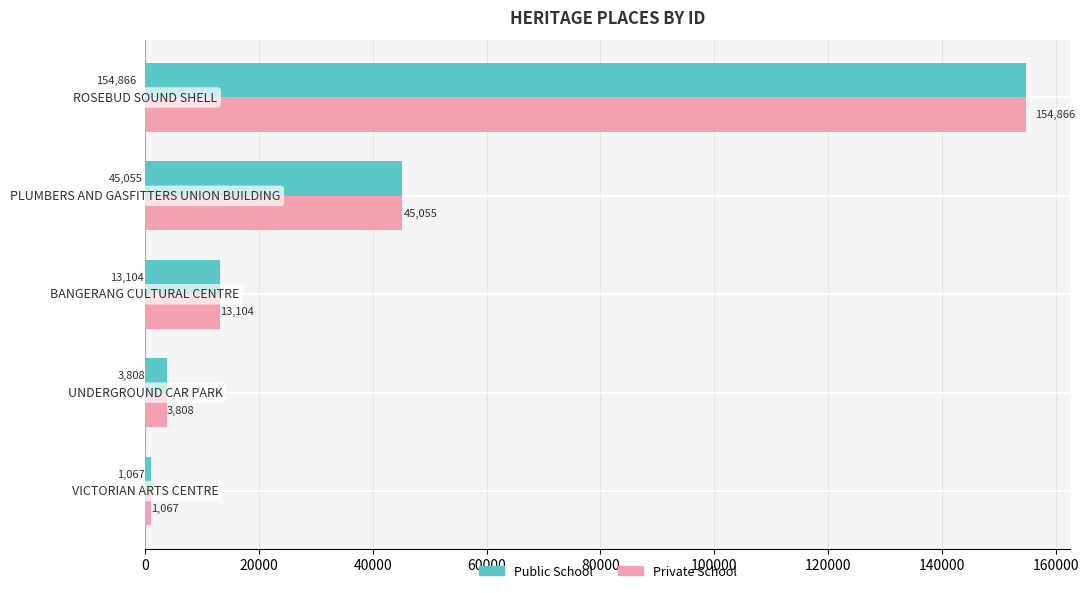

What is the difference between the second highest and second lowest values in the Private School series?

41247